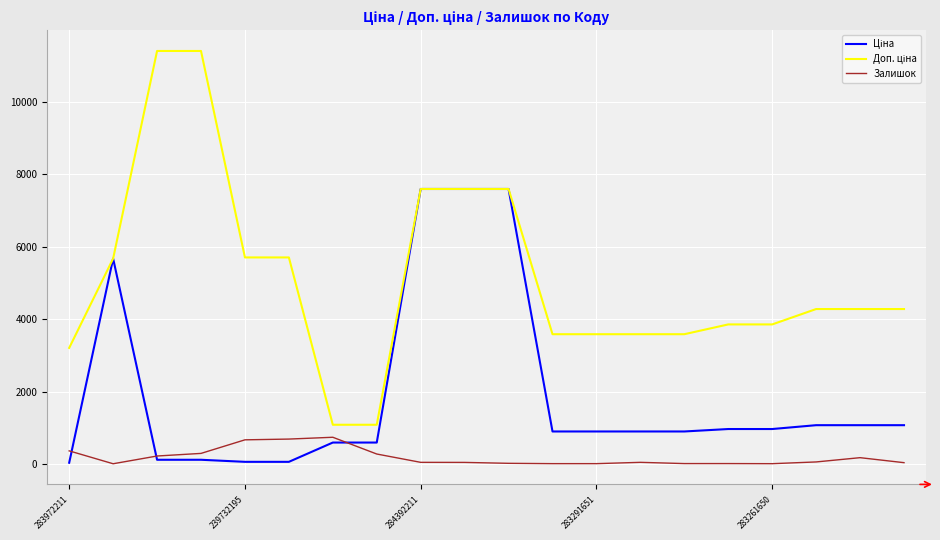

What is the highest value of the Залишок series?

736.0